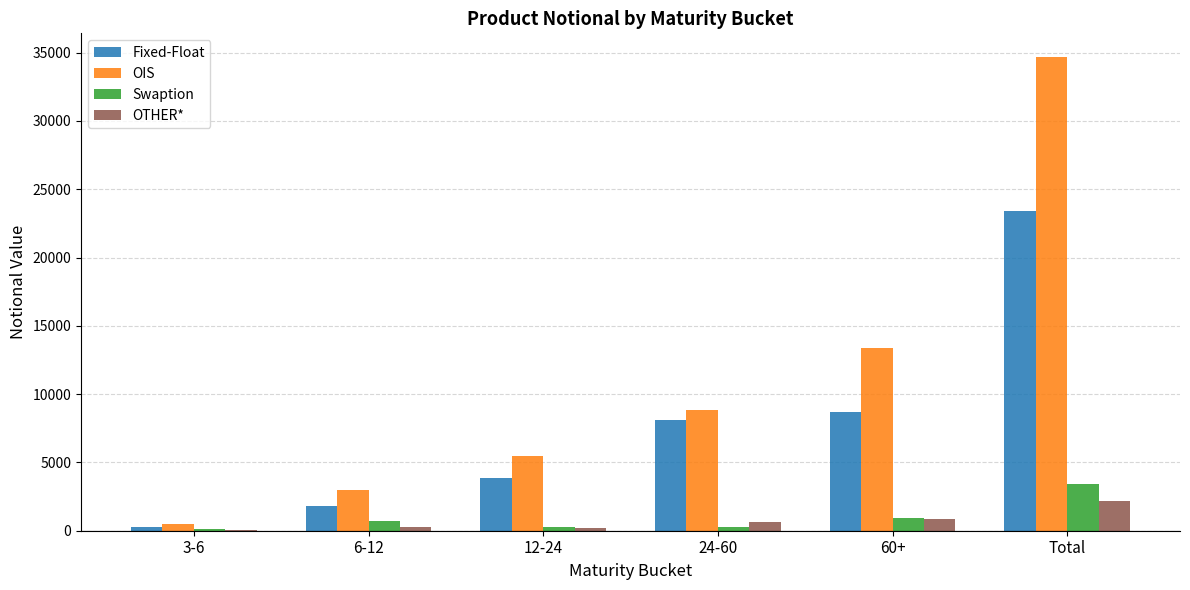

What is the greatest value displayed?

34682